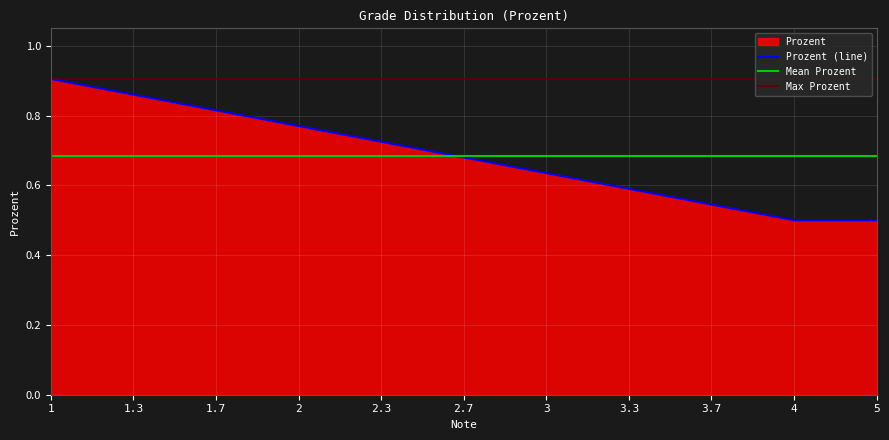

Reading left to right, what are all the values shown in this chart?

0.9	0.9	0.8	0.8	0.7	0.7	0.6	0.6	0.5	0.5	0.5